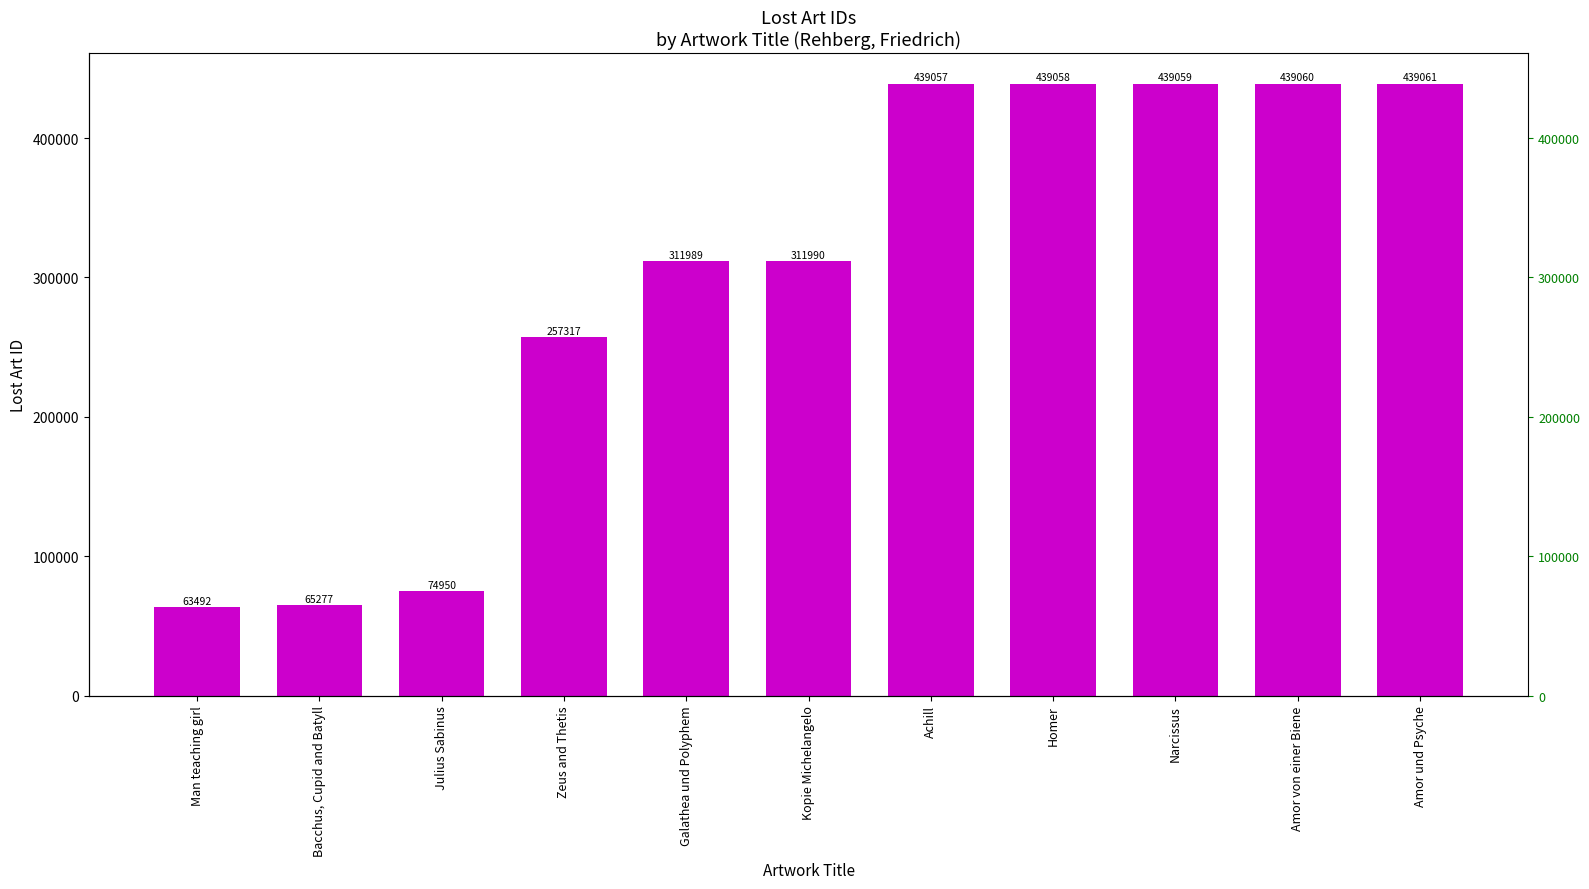

List the labels in order of value, smallest first.

Man teaching girl, Bacchus, Cupid and Batyll, Julius Sabinus, Zeus and Thetis, Galathea und Polyphem, Kopie Michelangelo, Achill, Homer, Narcissus, Amor von einer Biene, Amor und Psyche